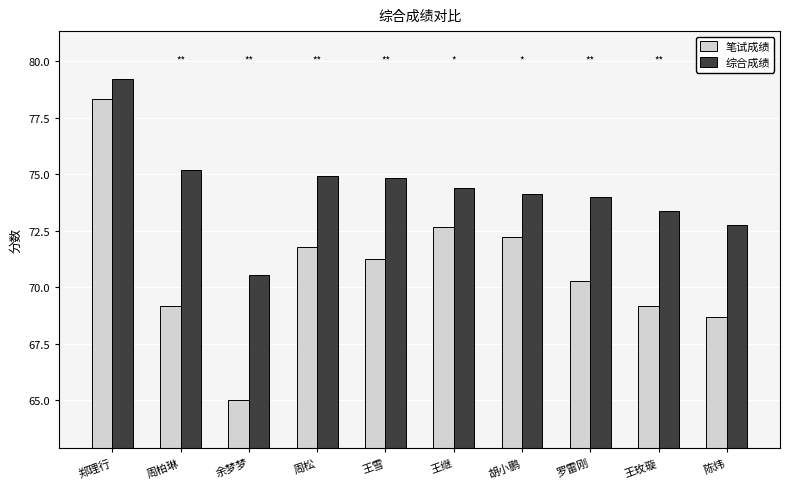

What is the average value of the 笔试成绩 series?

70.9